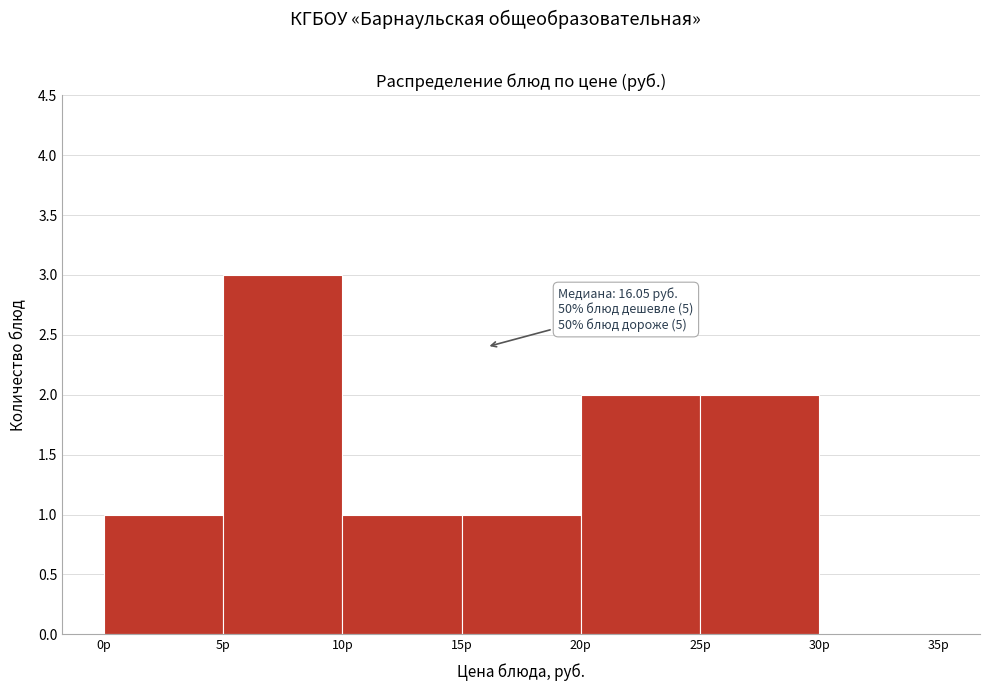

Over which range of the x-axis is the bar tallest?

5 to 10